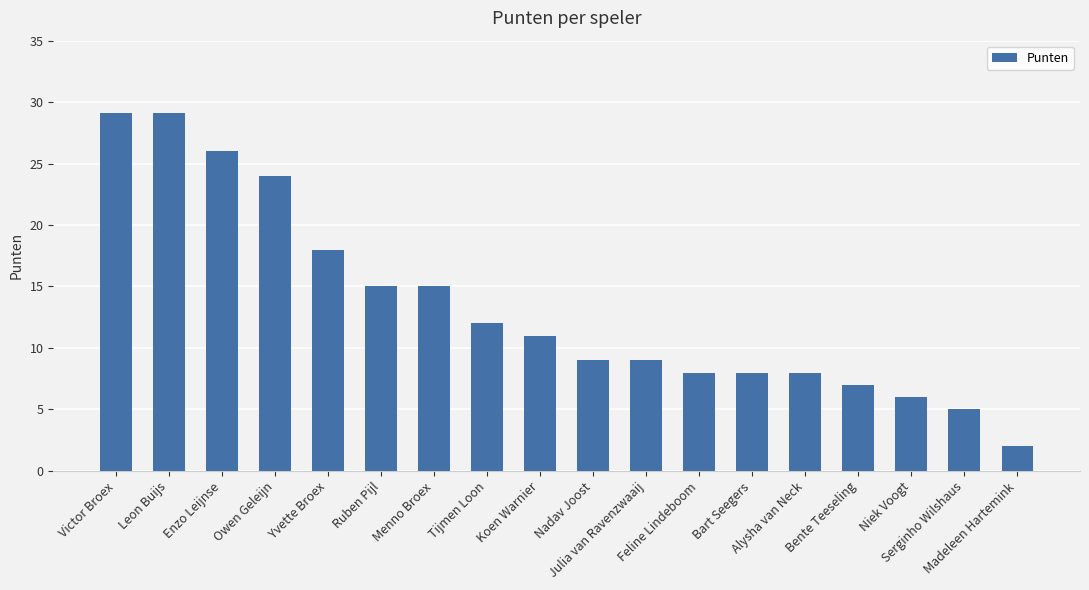

What is the maximum value shown in the chart?

29.1